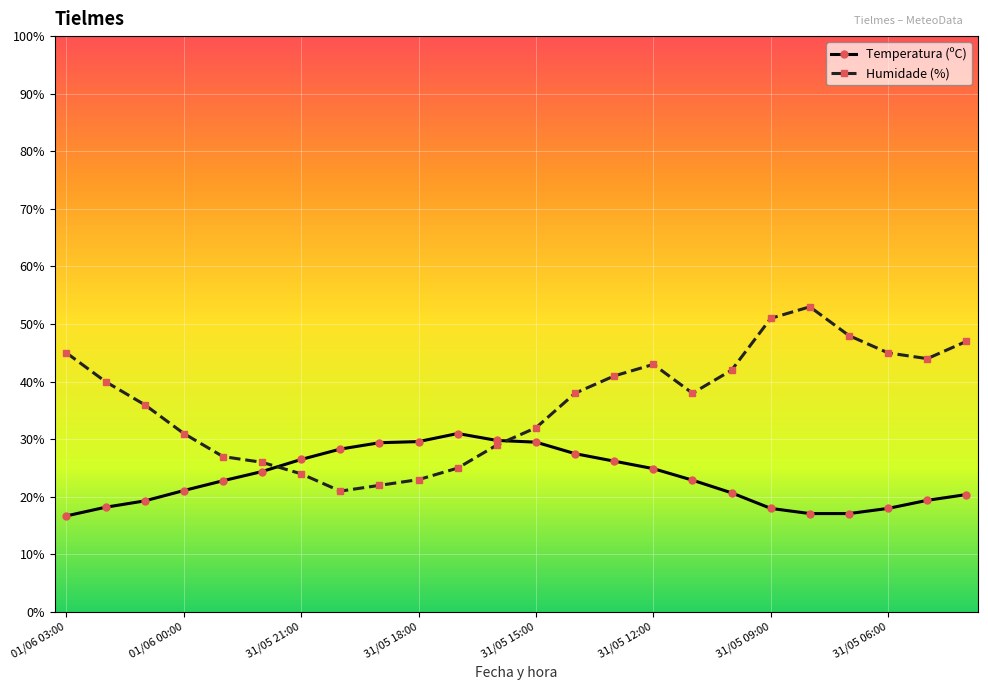

List the series in order of their peak value, lowest first.

Temperatura (ºC), Humidade (%)